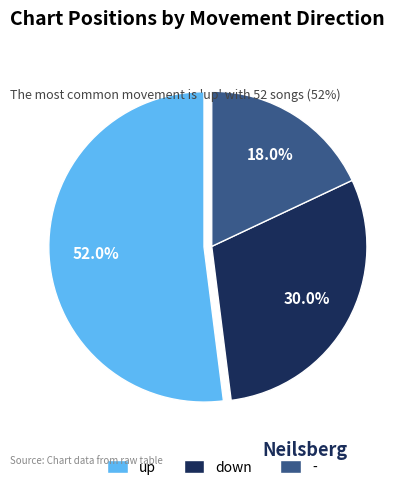

Which category has the smallest portion of the pie?

-